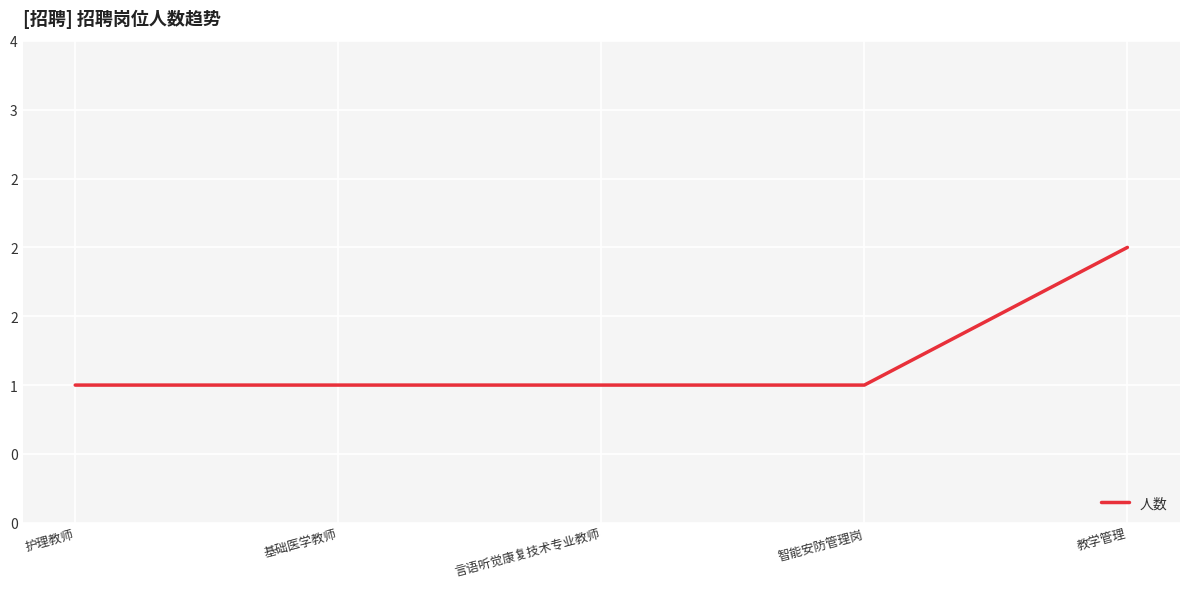

List the labels in order of value, smallest first.

护理教师, 基础医学教师, 言语听觉康复技术专业教师, 智能安防管理岗, 教学管理